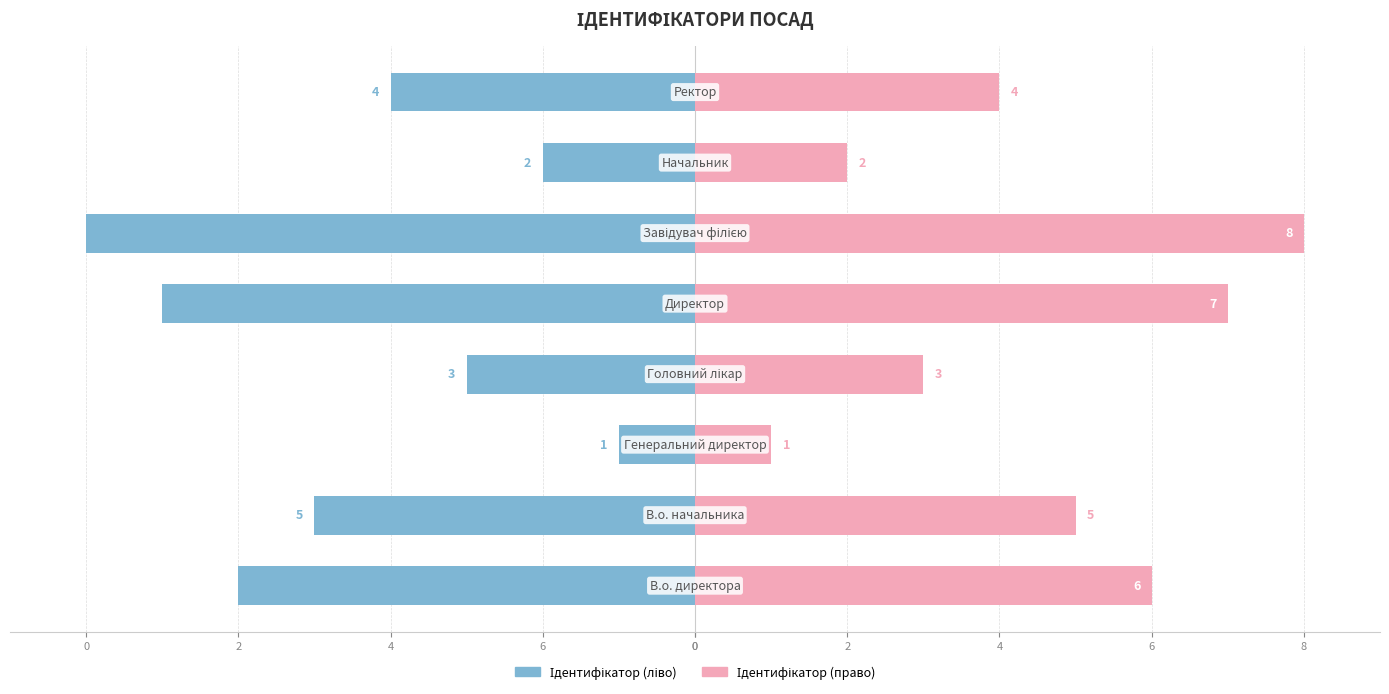

What is the difference between the second highest and second lowest values in the Ідентифікатор (право) series?

5